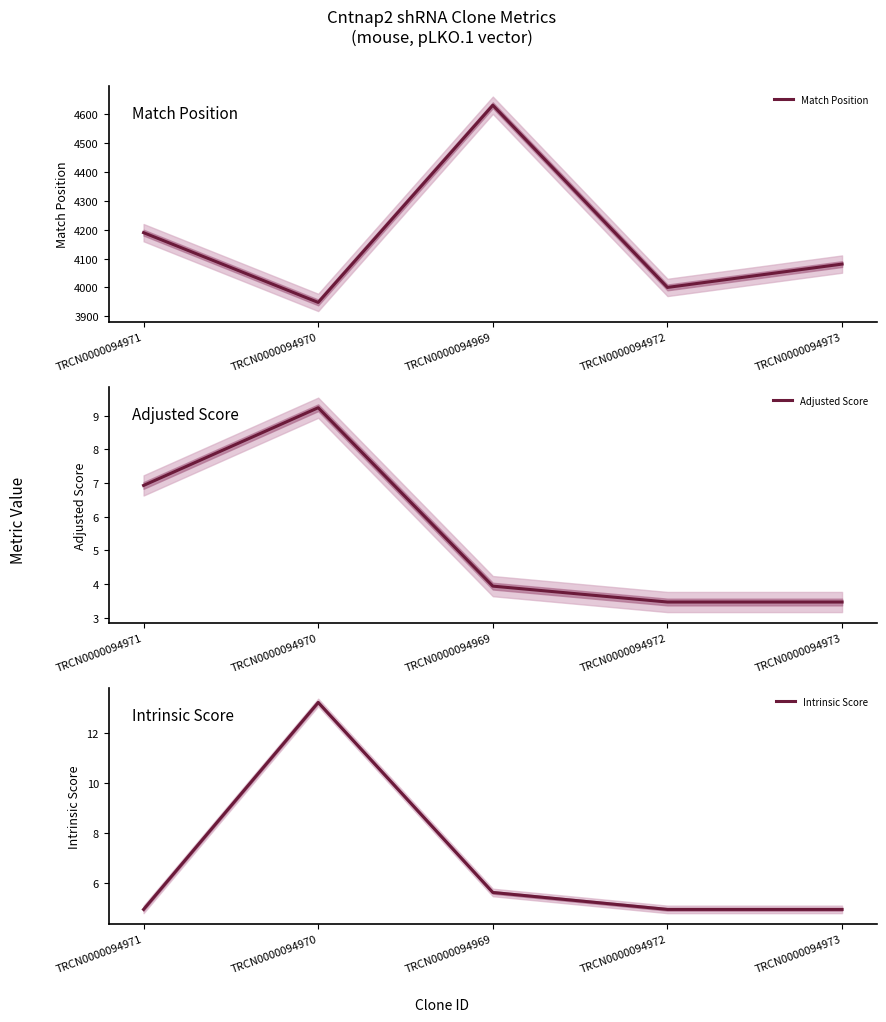

Reading right to left, list all the values displayed in this chart.

Match Position: 4081.0	4000.0	4632.0	3948.0	4190.0
Adjusted Score: 3.5	3.5	3.9	9.2	6.9
Intrinsic Score: 5.0	5.0	5.6	13.2	5.0